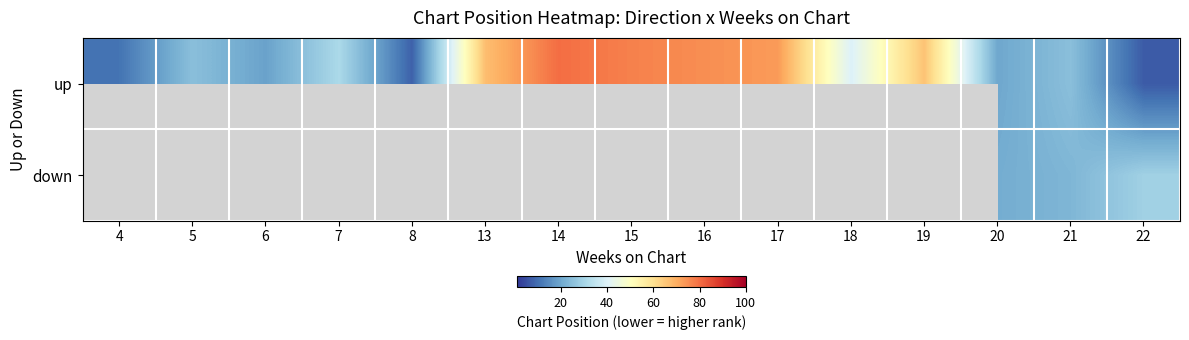

Is the value of up at 4 greater than the value of down at 18?

No